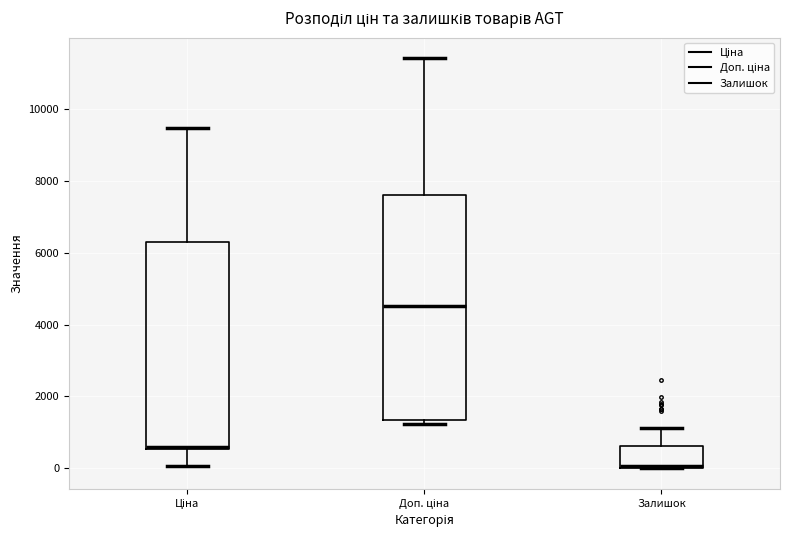

Where is the upper edge of the box for Ціна on the y-axis? The values are not printed on the chart, so give them approximately, as read against the axis.

6400